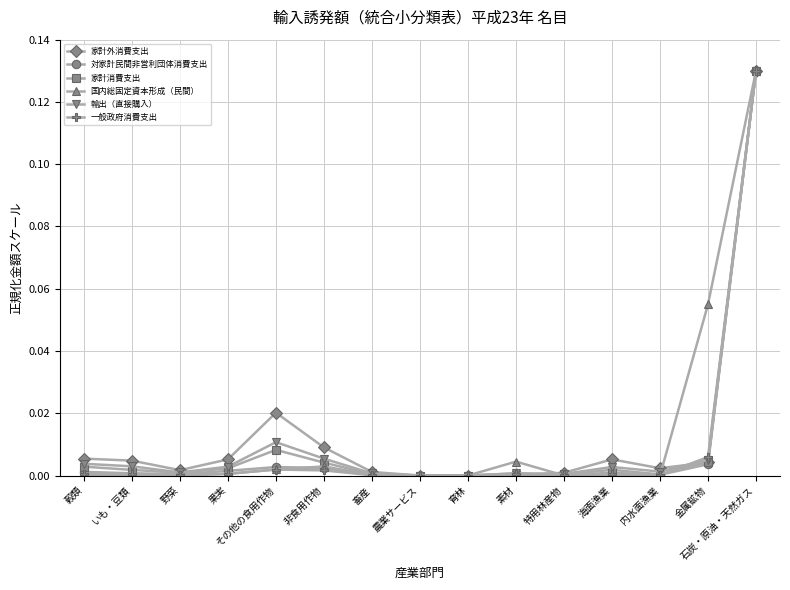

At which label does 家計消費支出 reach its peak?

石炭・原油・天然ガス